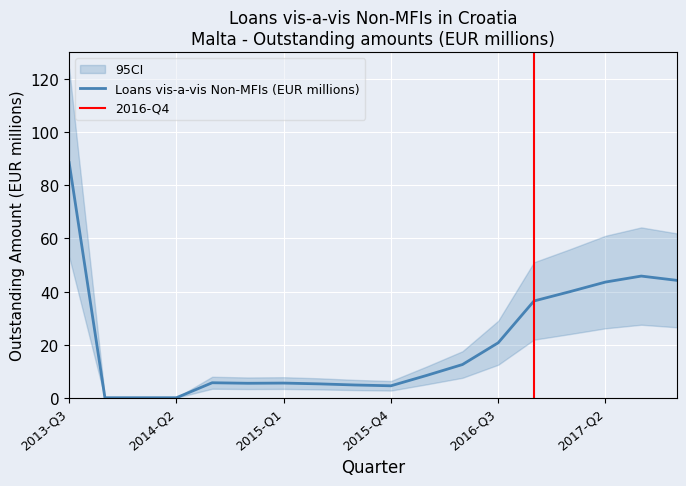

List the labels in order of value, smallest first.

2014-Q1, 2013-Q4, 2014-Q2, 2015-Q4, 2015-Q3, 2015-Q2, 2014-Q4, 2015-Q1, 2014-Q3, 2016-Q1, 2016-Q2, 2016-Q3, 2016-Q4, 2017-Q1, 2017-Q2, 2017-Q4, 2017-Q3, 2013-Q3